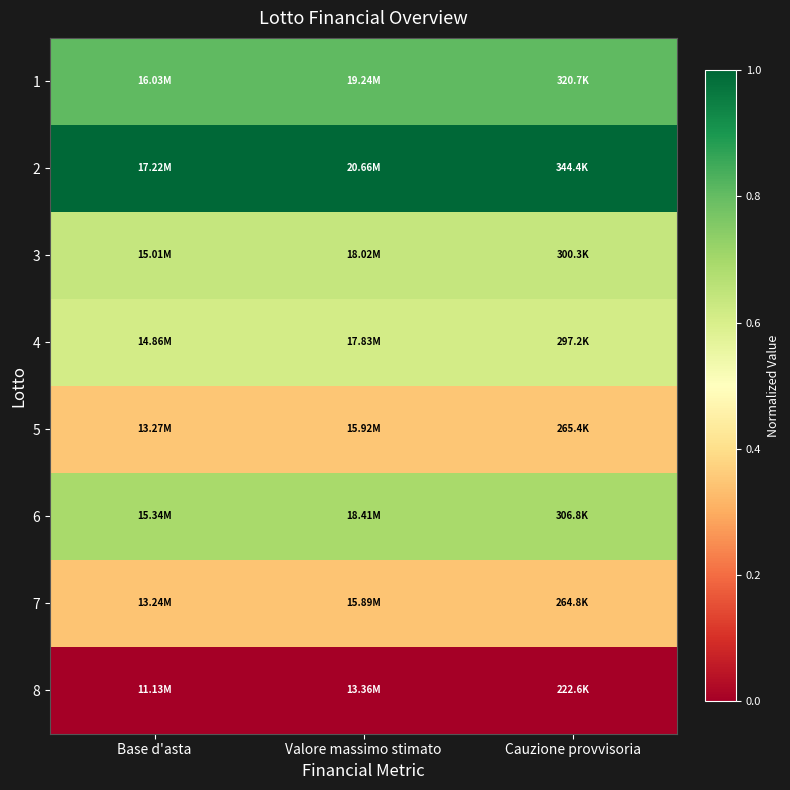

At Cauzione provvisoria, list the series in order from smallest to largest.

8, 7, 5, 4, 3, 6, 1, 2